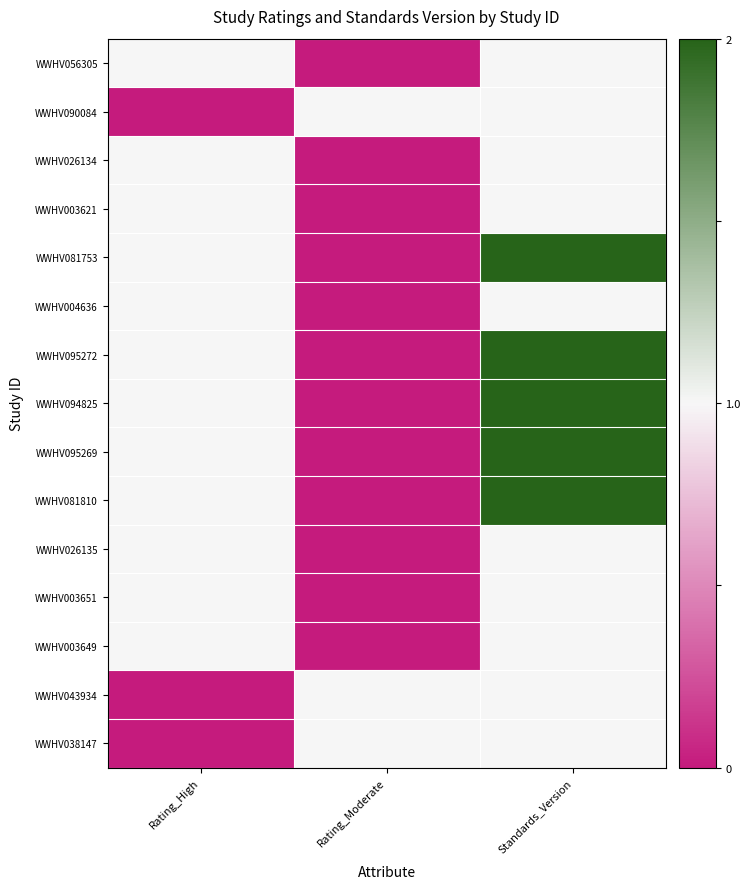

Which category has the lowest value across all series?

Rating_Moderate